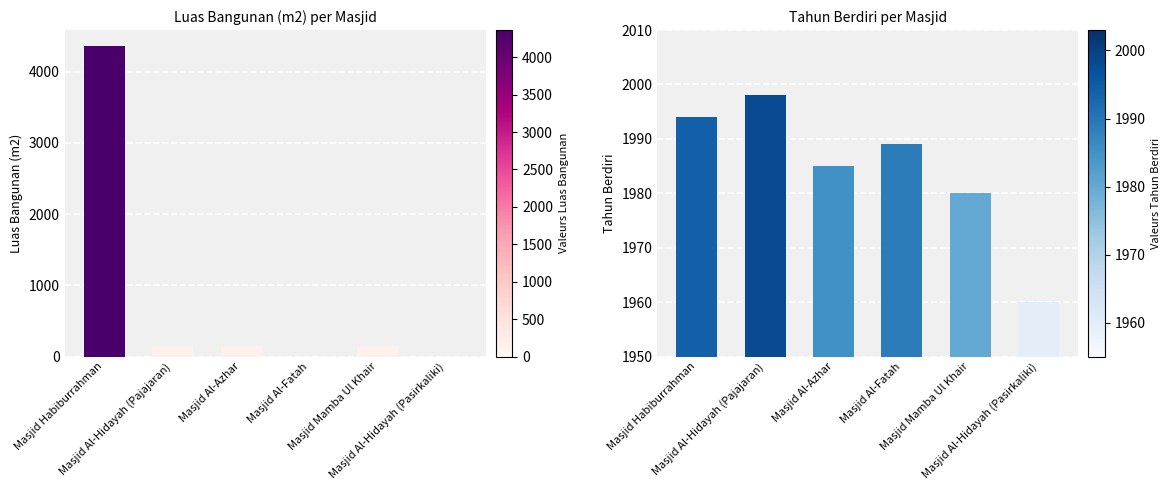

What value does the Tahun Berdiri series have at Masjid Habiburrahman?

1994